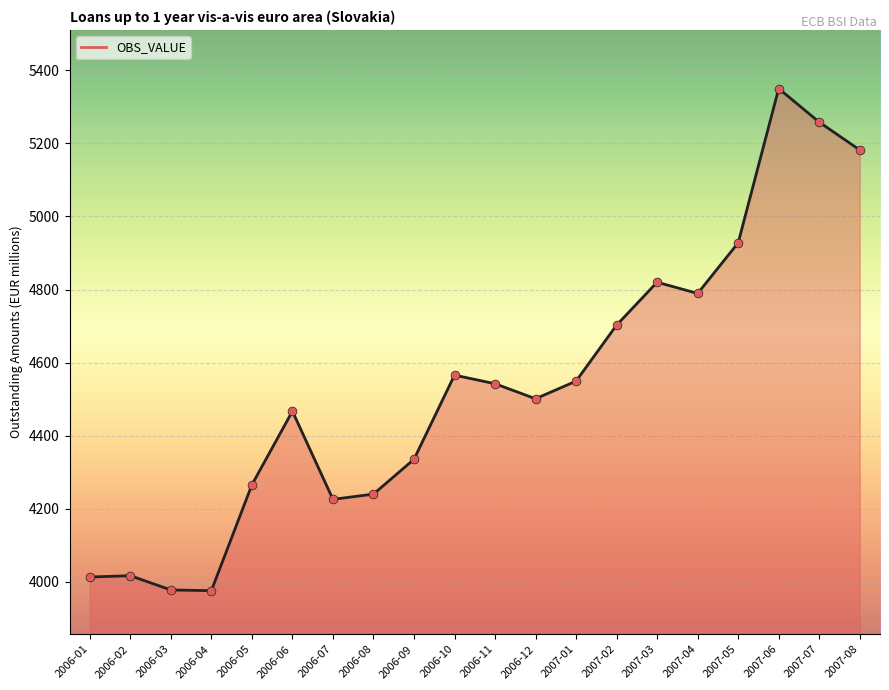

Approximately how many times larger is the value at 2007-08 compared to 2006-08?

1.2